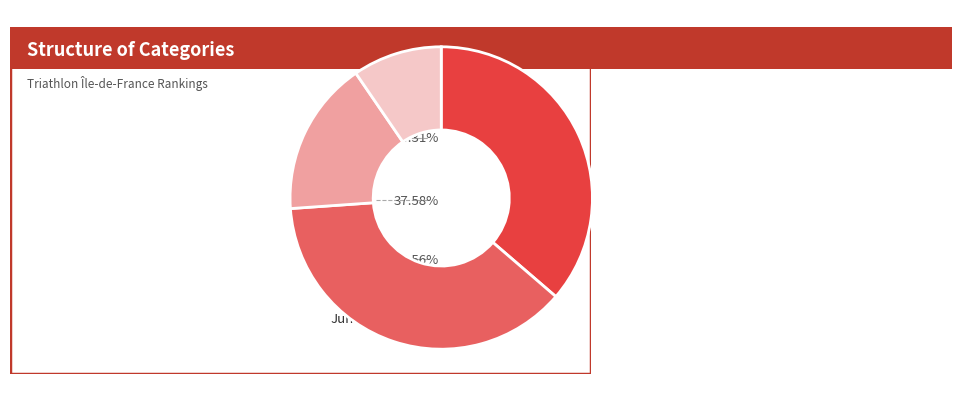

Is there a majority slice in this chart?

No